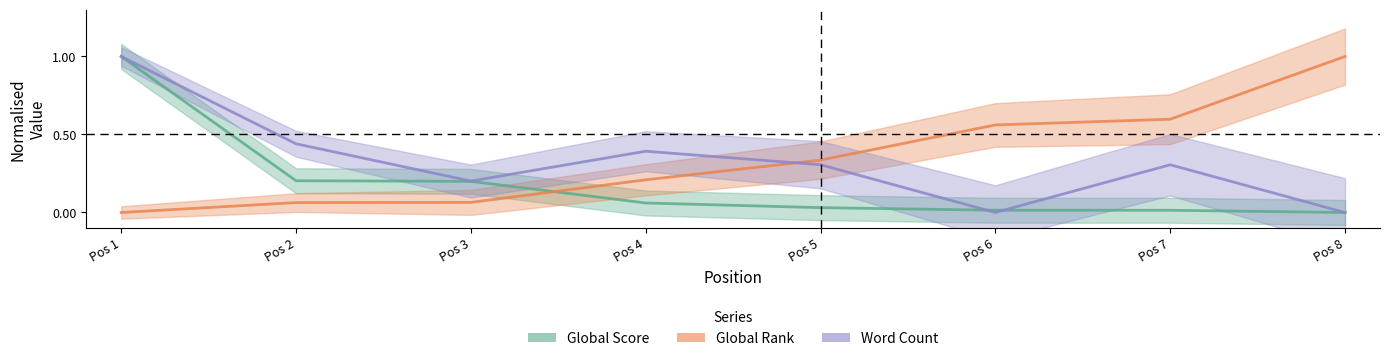

What is the difference between the maximum and minimum values in the Global Rank series?

1.0